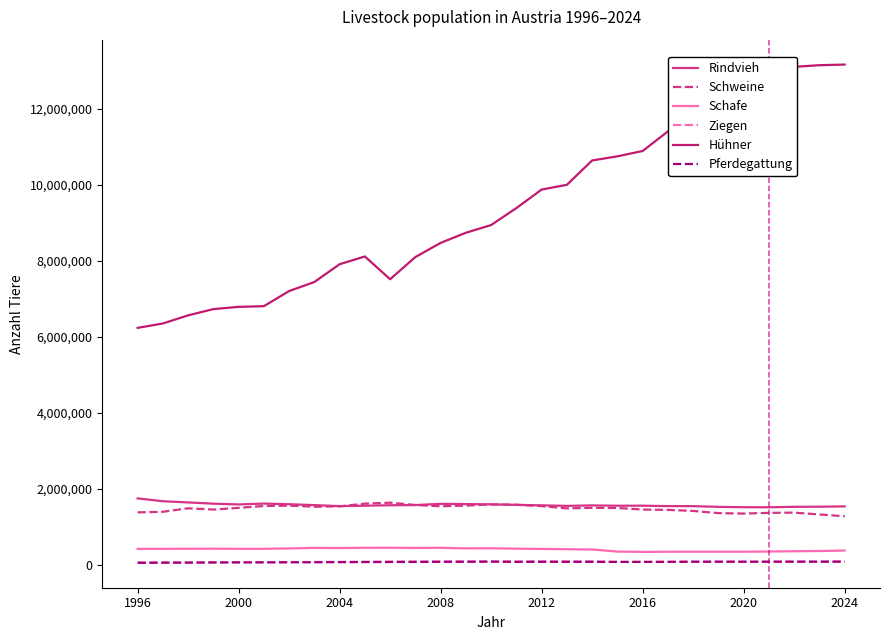

What is the minimum value for Hühner?

6237066